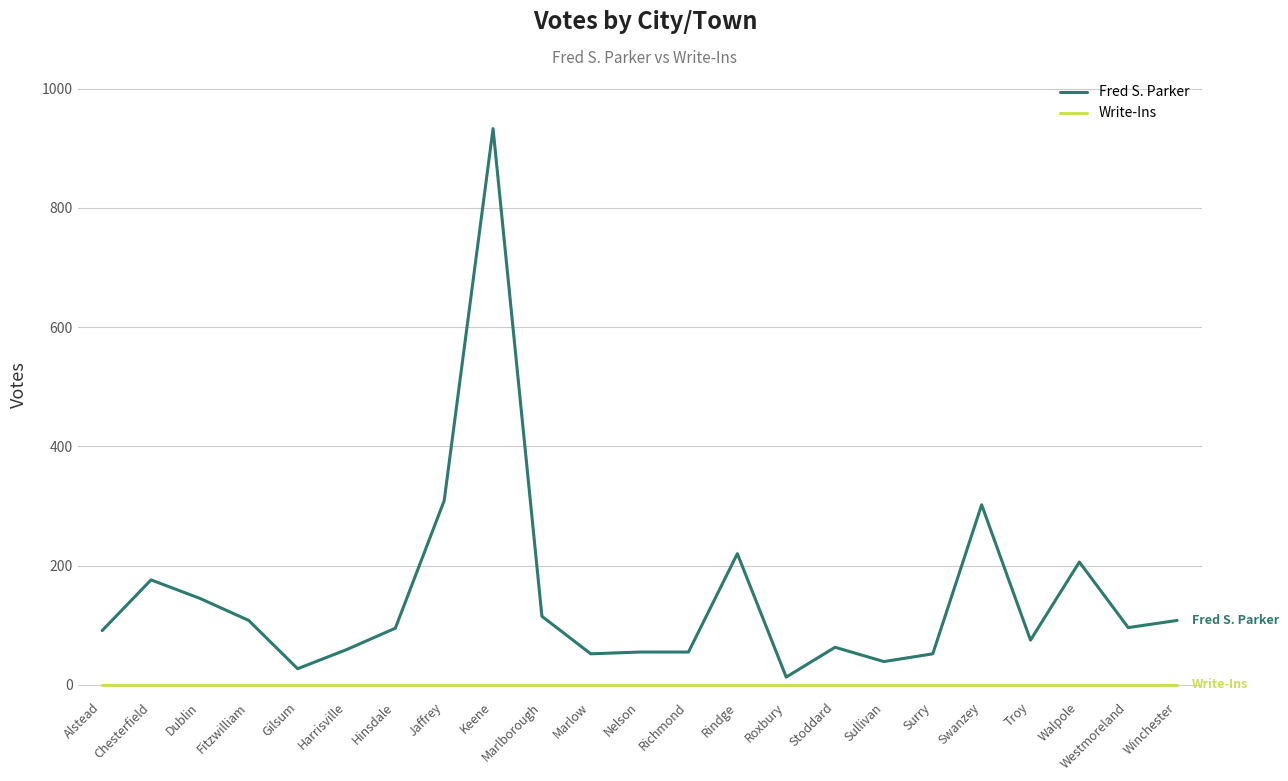

What is the maximum value shown in the chart?

933